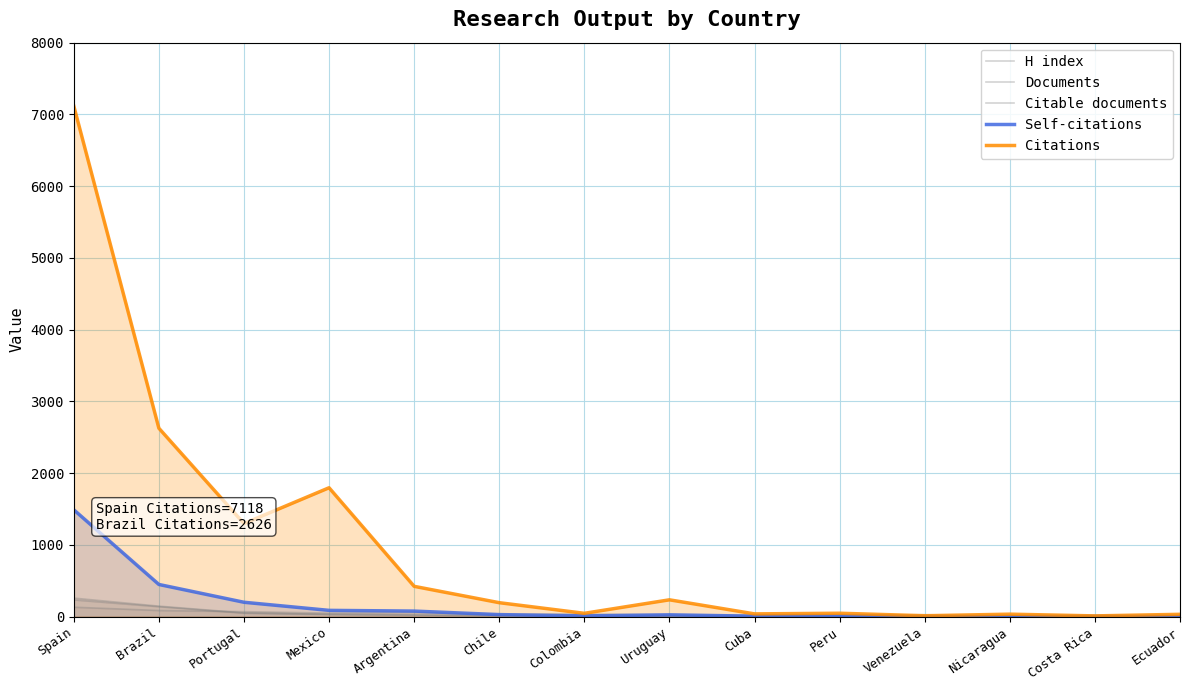

How many values in the Citable documents series exceed 5?

6